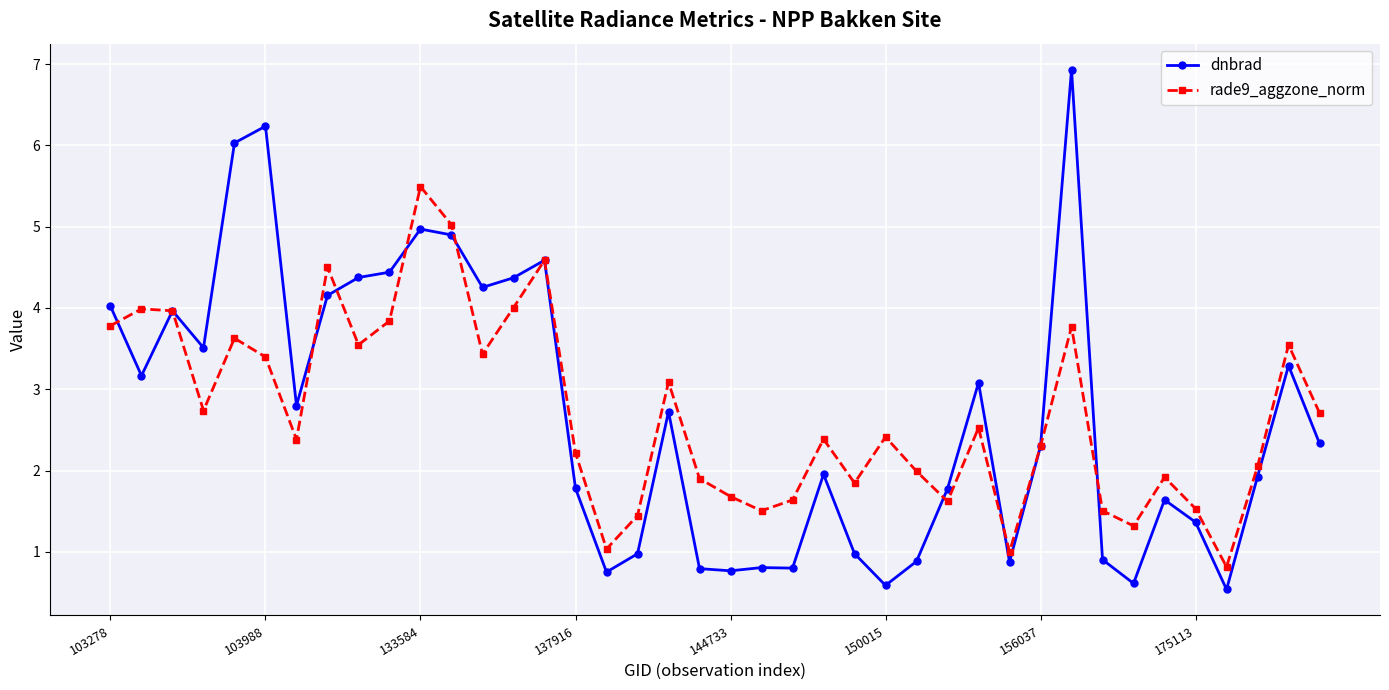

What are all the series names shown in the legend?

dnbrad, rade9_aggzone_norm